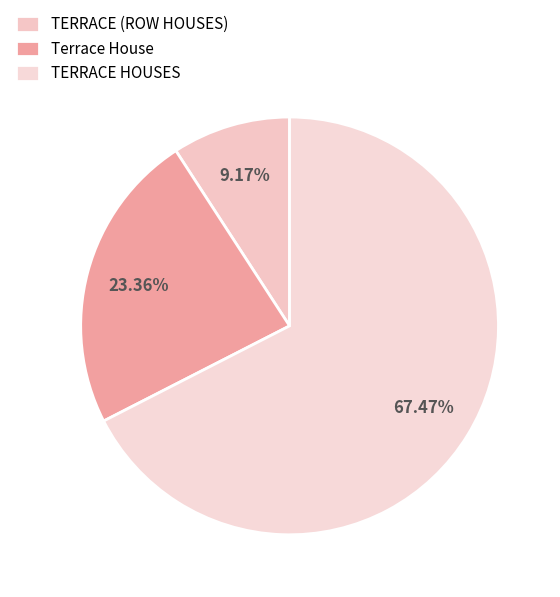

Count the number of slices in the pie.

3